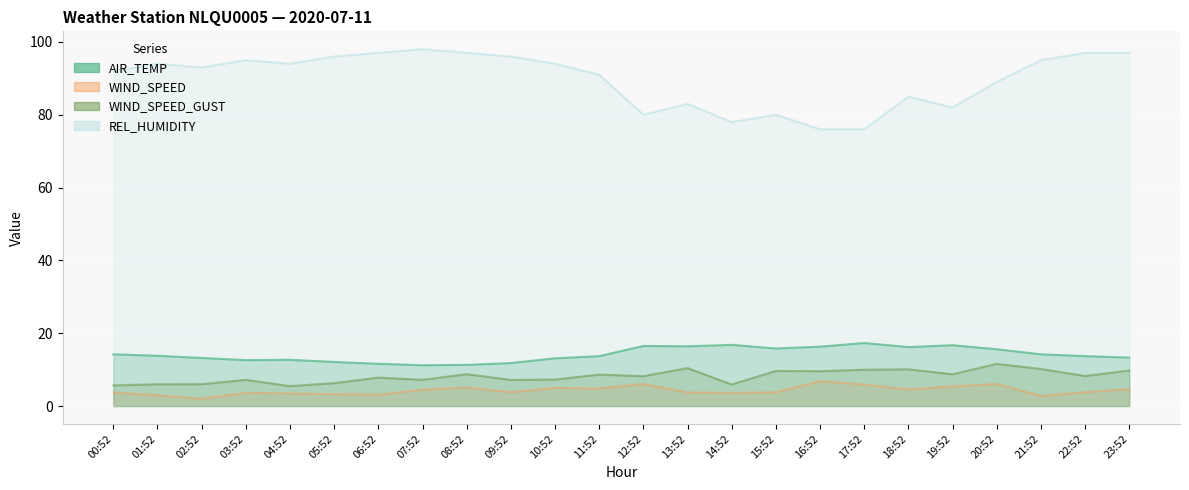

Which series has the largest range (max minus min)?

REL_HUMIDITY